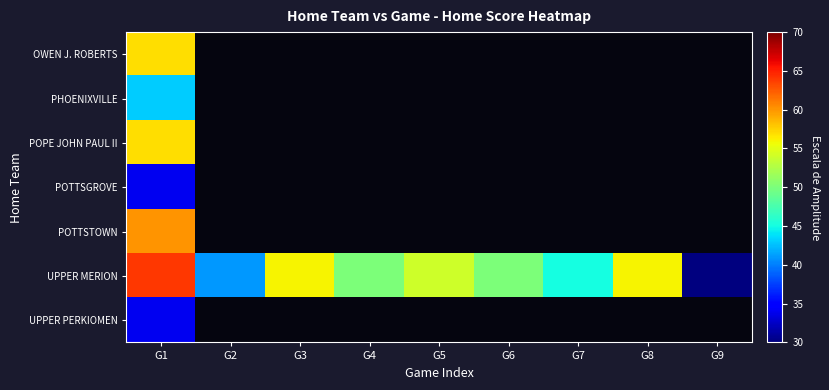

At which category is the sum across all series the highest?

G1